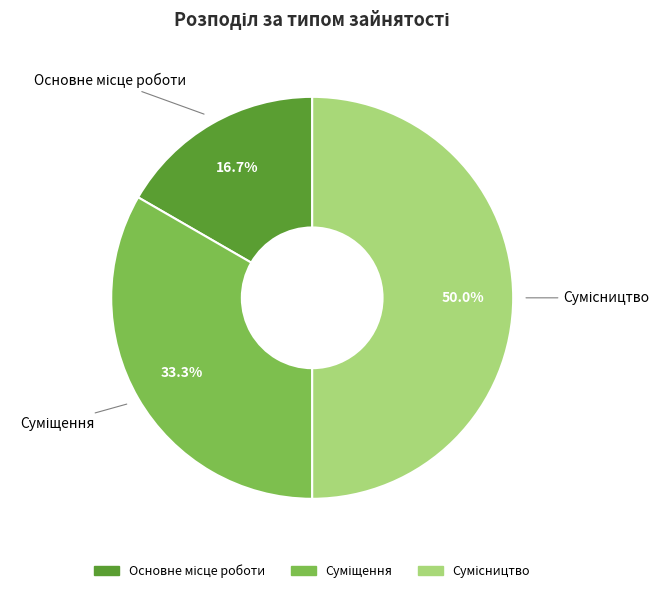

How many slices are in this pie chart?

3